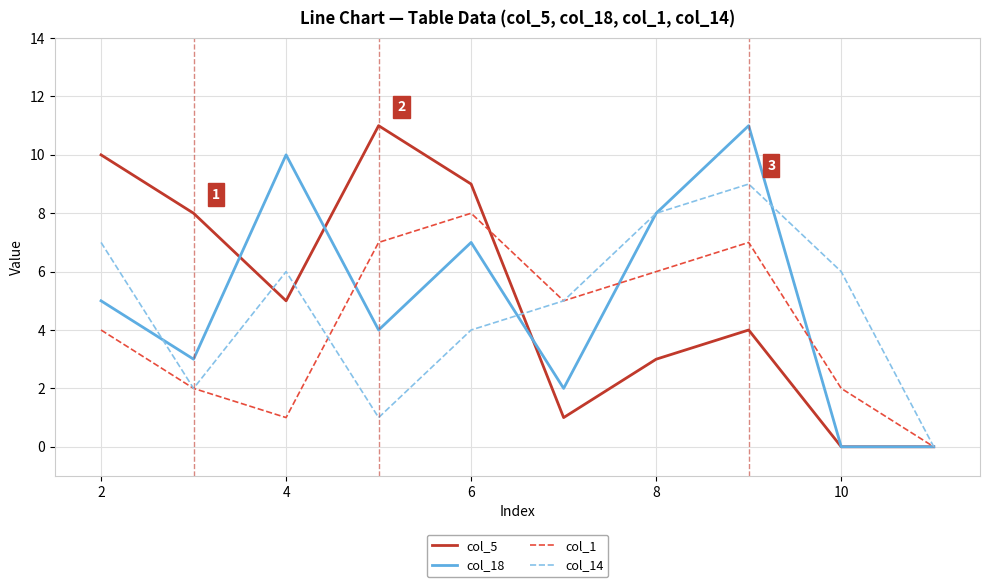

What is the greatest value displayed?

11